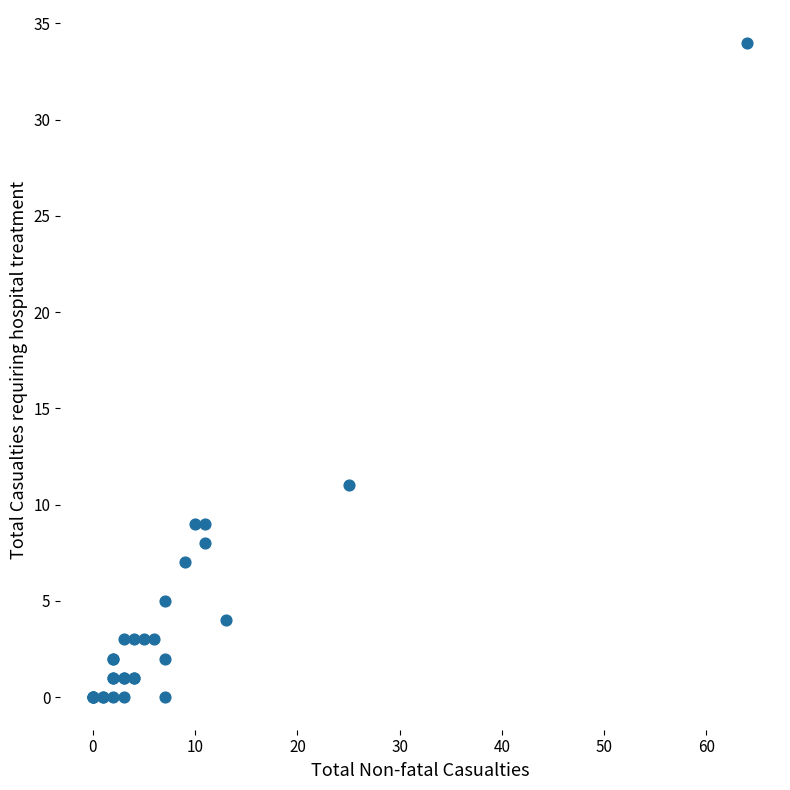

What Y value in the scatter plot is closest to 17?

11